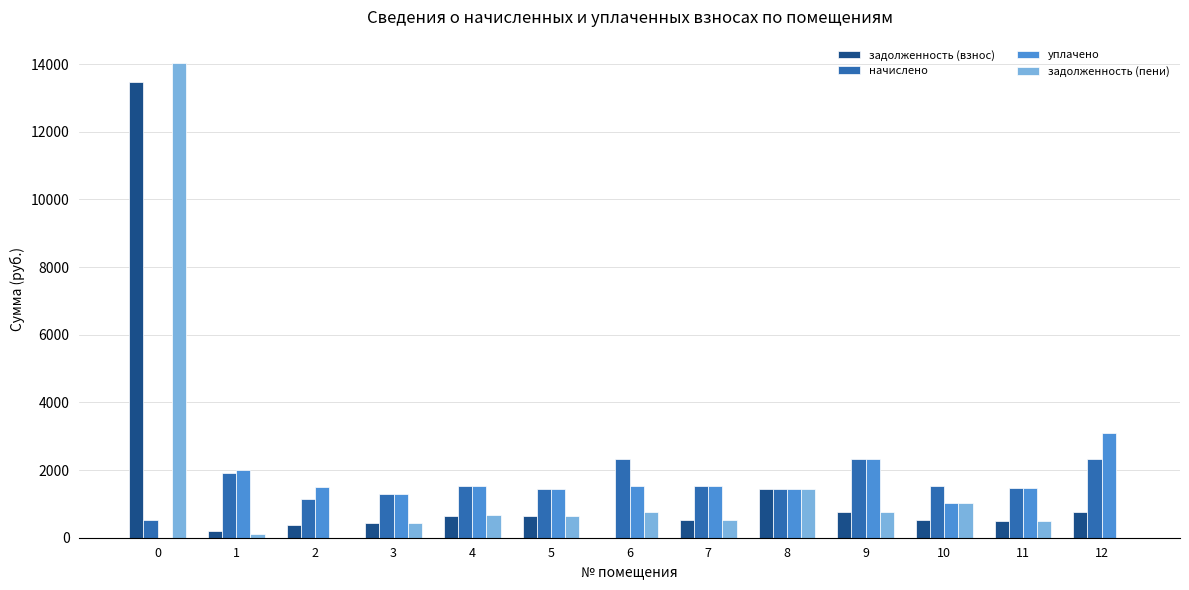

What is the sum of the уплачено values at 5 and 4?

2966.4